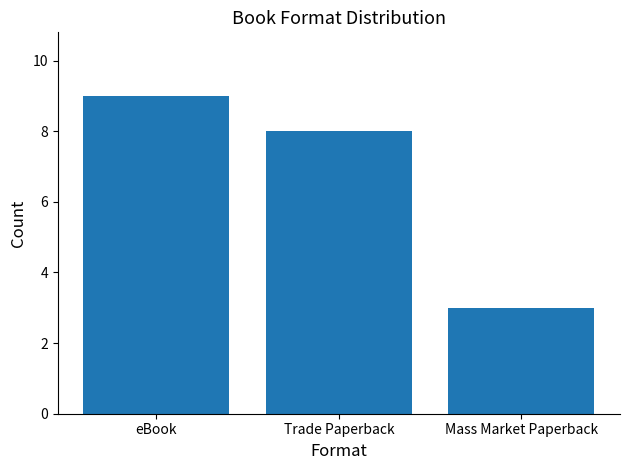

What position from the right is eBook?

3